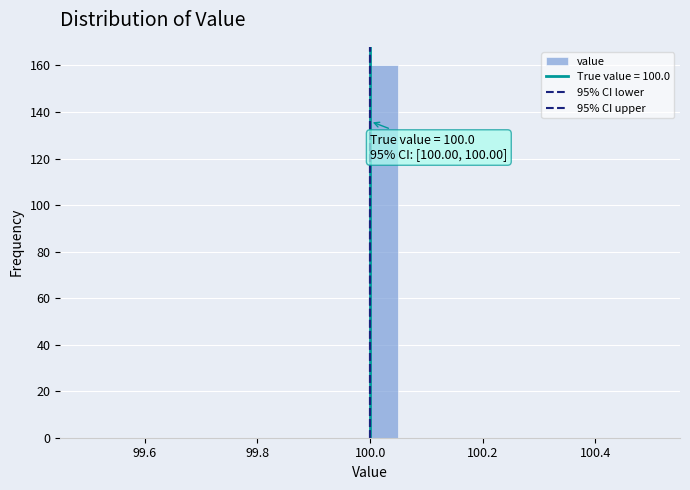

Around what value on the x-axis is the tallest bar? Give the approximate position of its centre, as read against the axis.

100.02